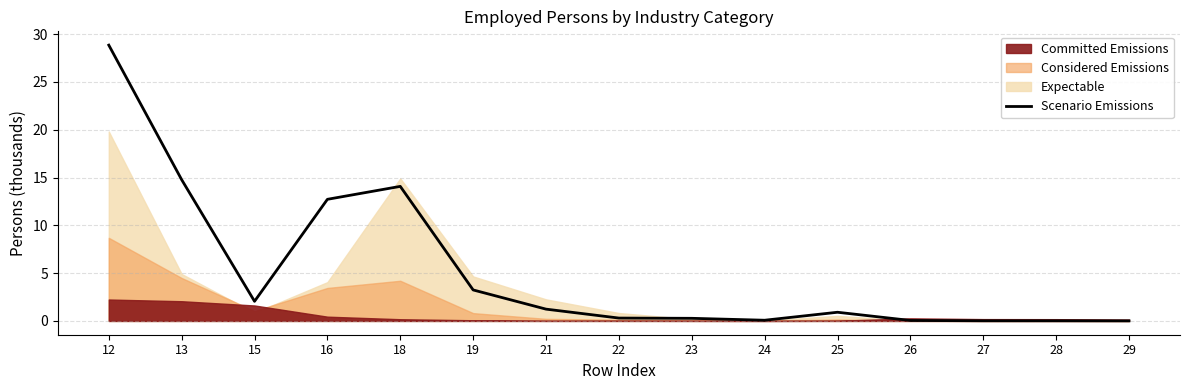

Which has a higher value, 13 or 22?

13